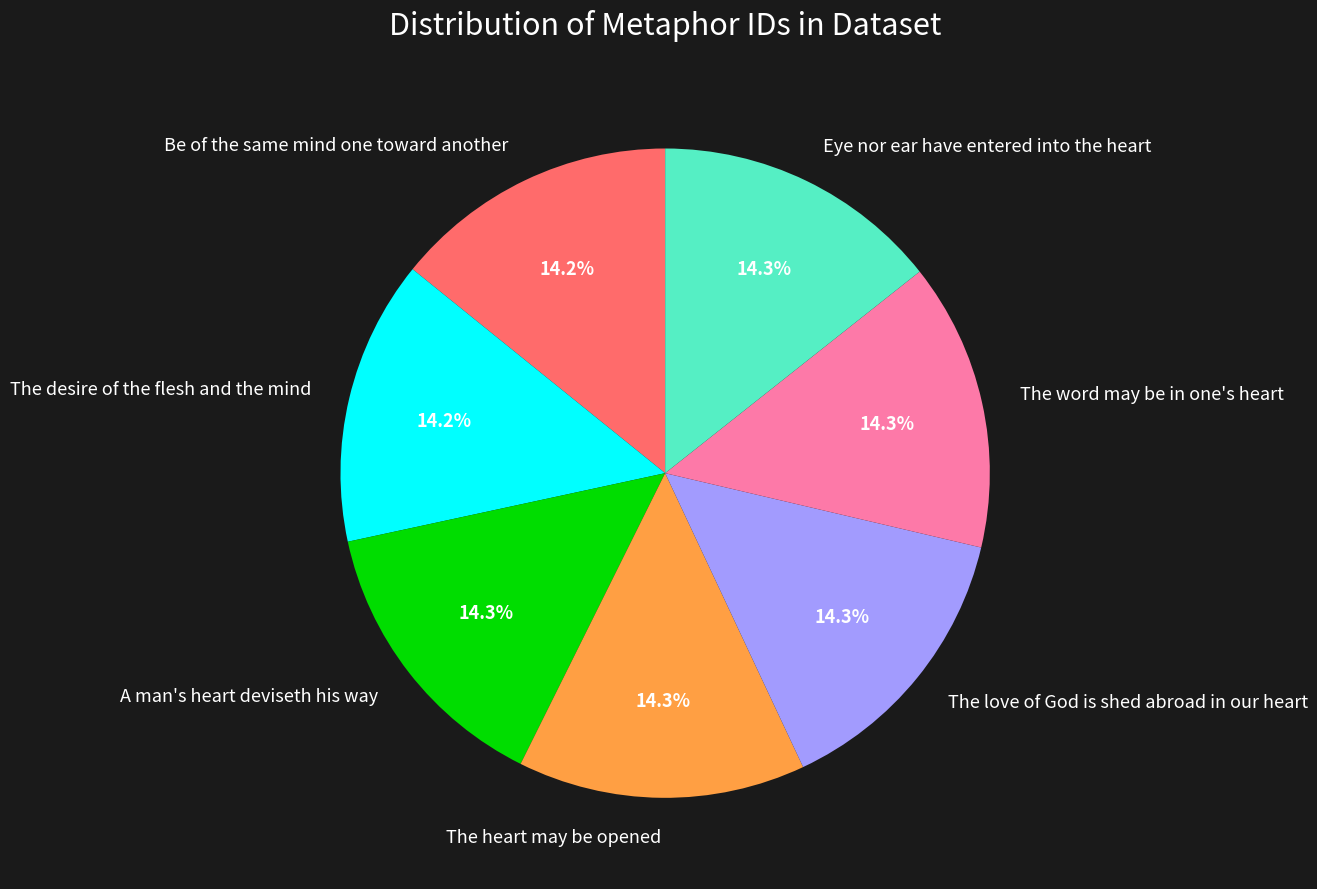

To the nearest percent, what percentage of the pie is The desire of the flesh and the mind?

14%